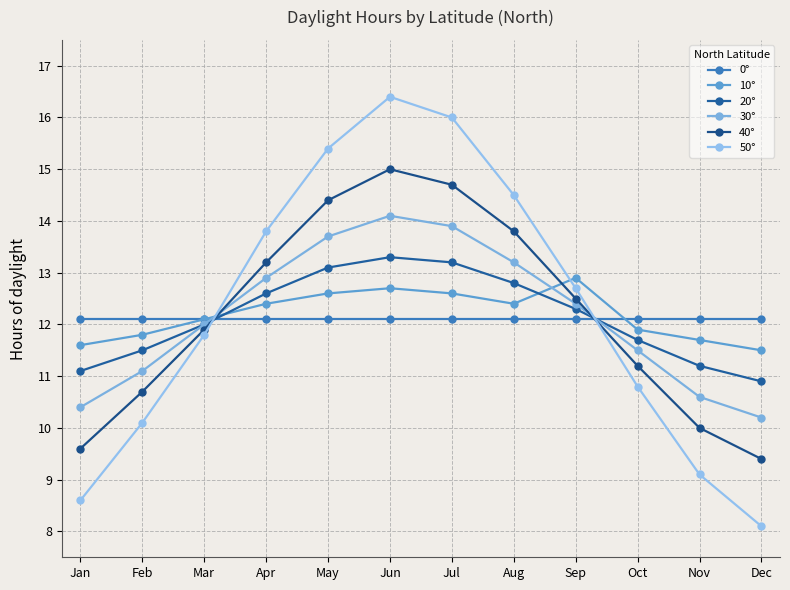

How many series are shown in this chart?

6